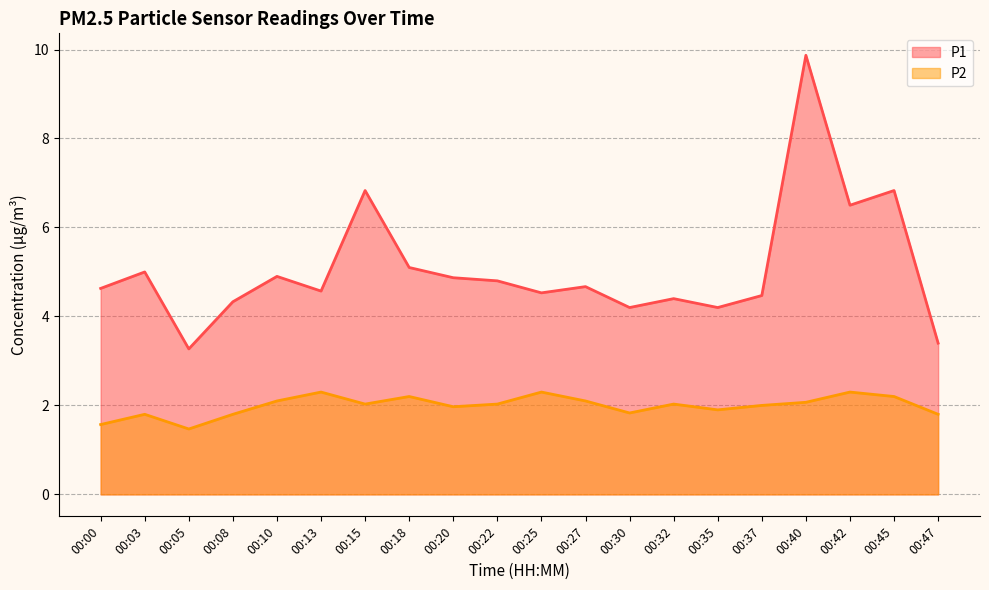

List the labels in order of P1 value, largest first.

00:40, 00:15, 00:45, 00:42, 00:18, 00:03, 00:10, 00:20, 00:22, 00:27, 00:00, 00:13, 00:25, 00:37, 00:32, 00:08, 00:30, 00:35, 00:47, 00:05